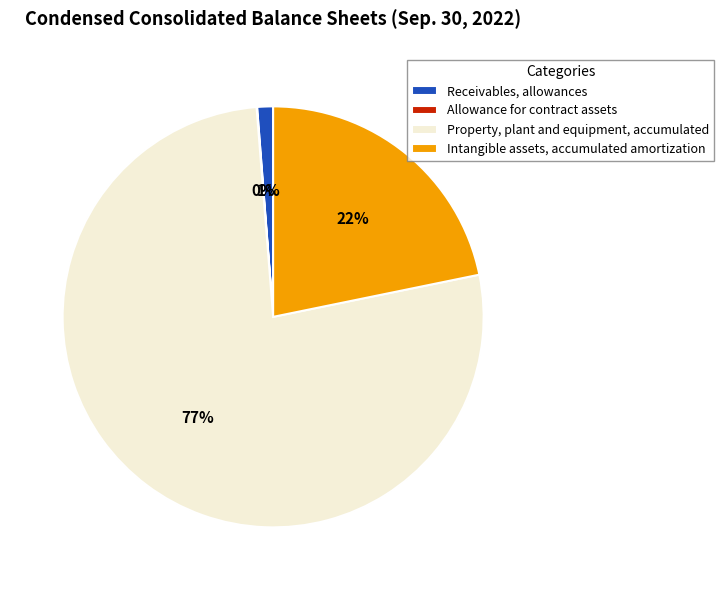

Is it true that Property, plant and equipment, accumulated is 89% of the pie?

False